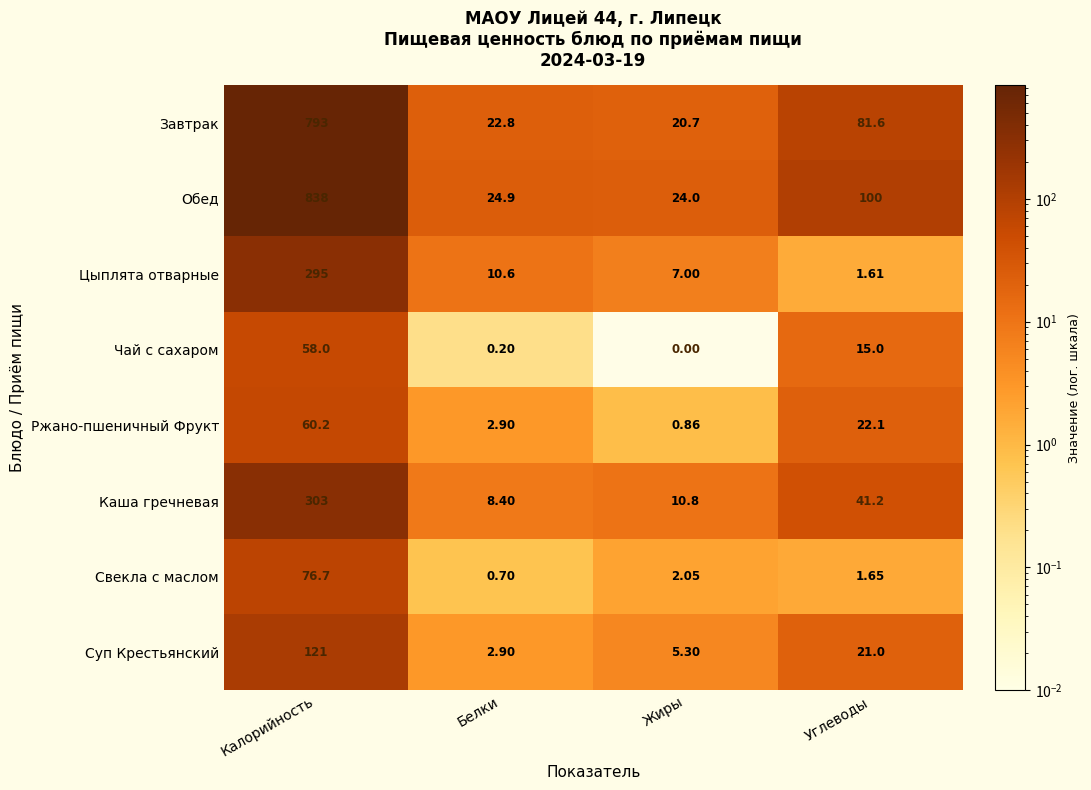

At which label does Ржано-пшеничный Фрукт reach its peak?

Калорийность